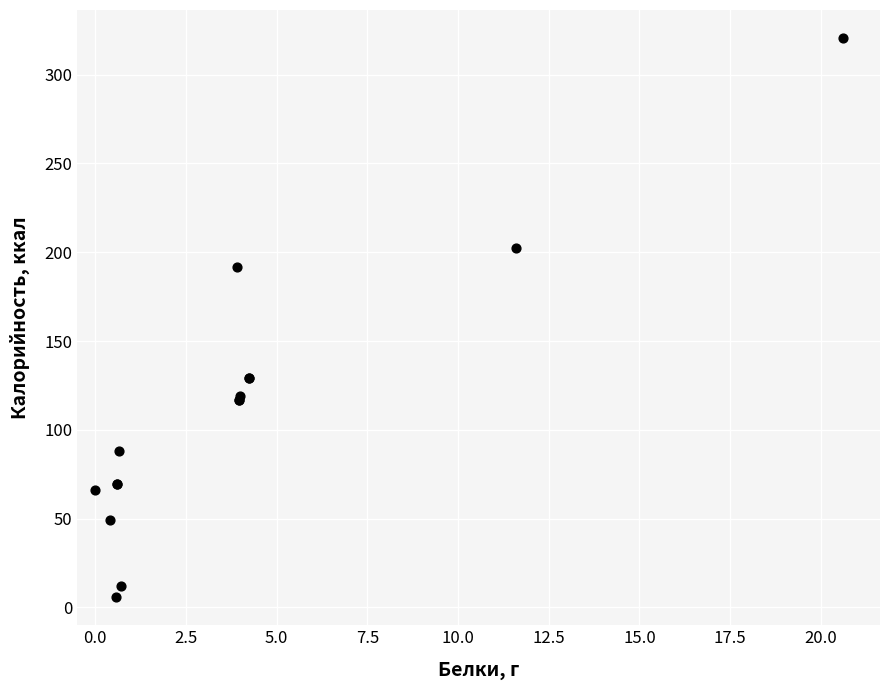

What Y value in the scatter plot is closest to 163?

191.4